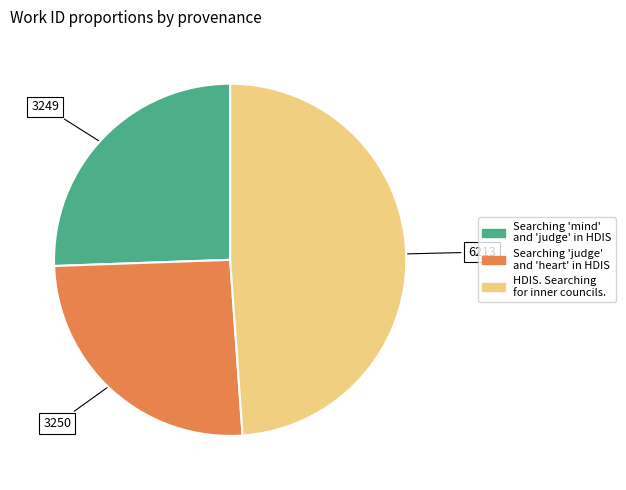

Which slice is the largest?

HDIS. Searching for inner councils.